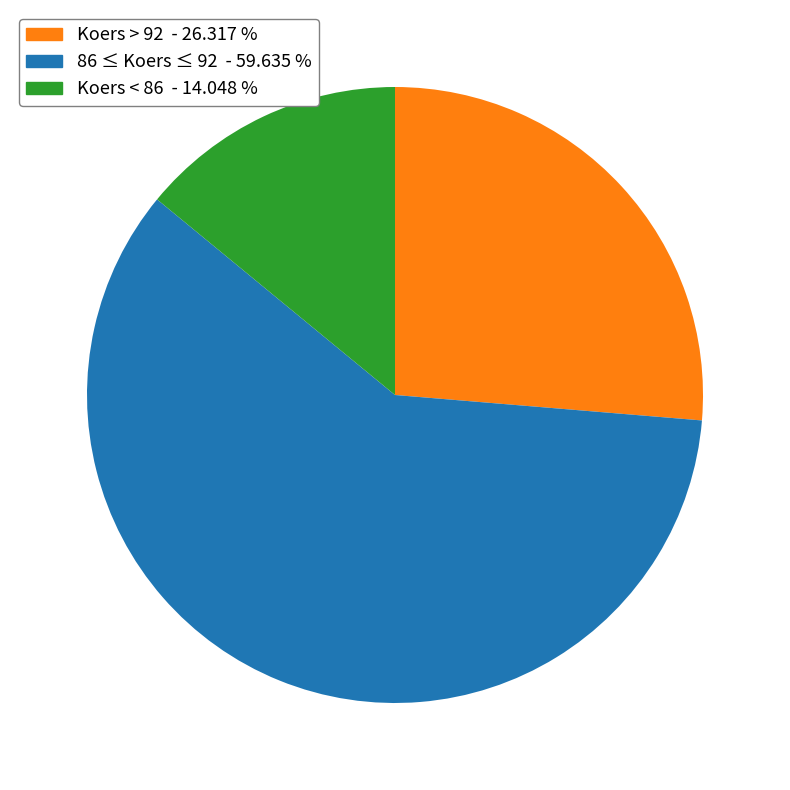

Is there any slice that represents more than half of the pie?

Yes